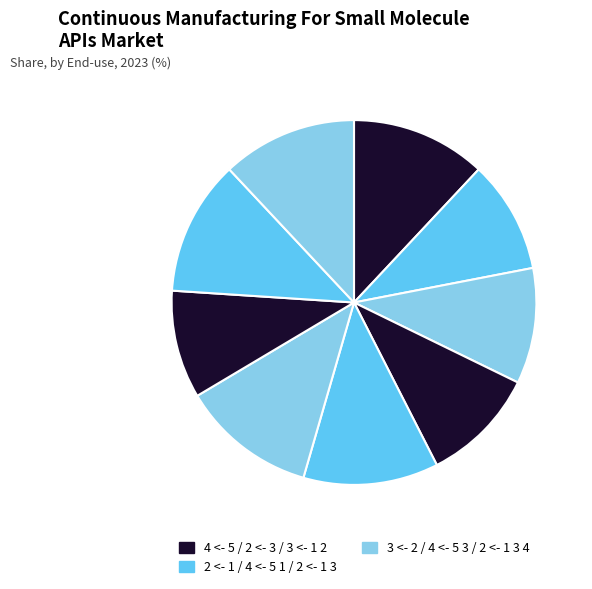

Count the number of slices in the pie.

9